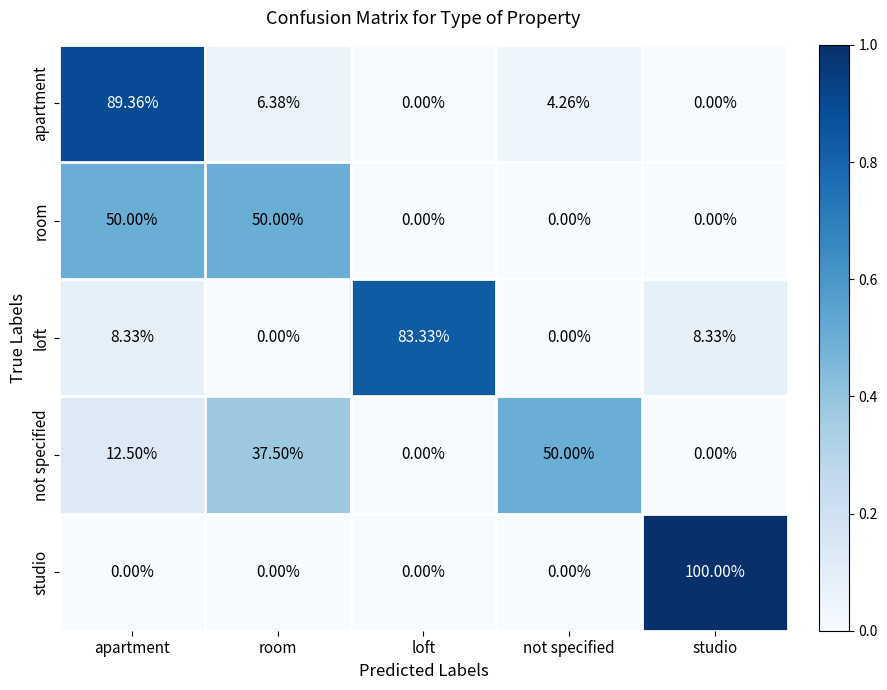

At which category is the sum across all series the highest?

apartment